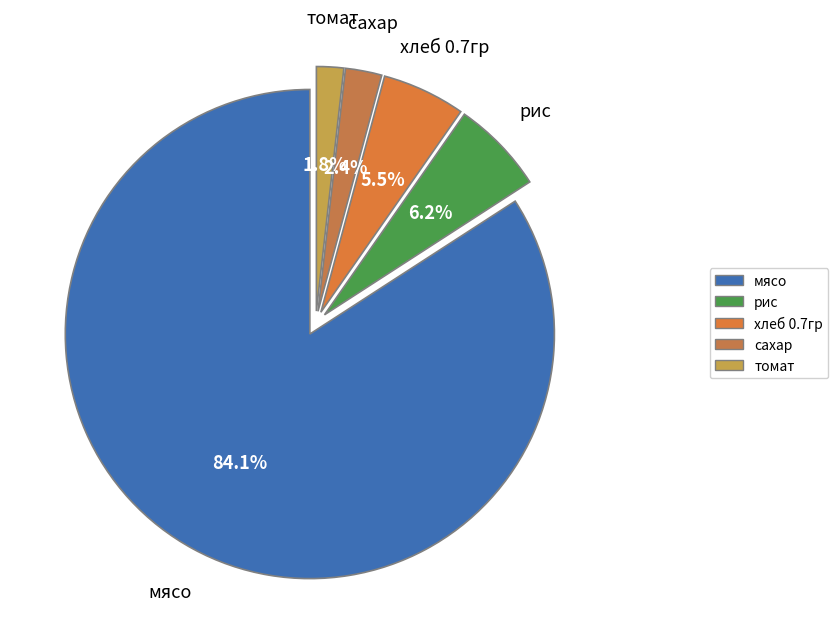

Is the sum of сахар and томат greater than half?

No